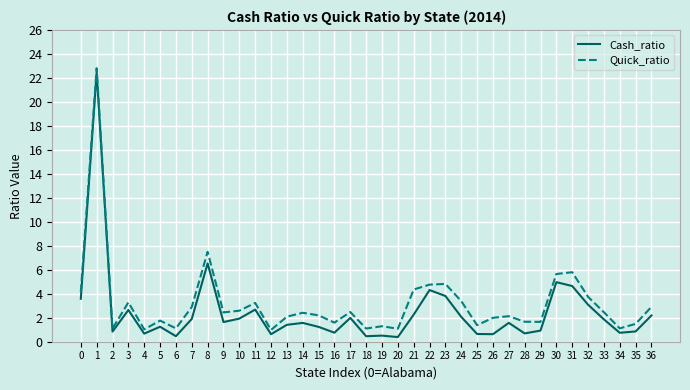

What is the maximum value shown in the chart?

22.8